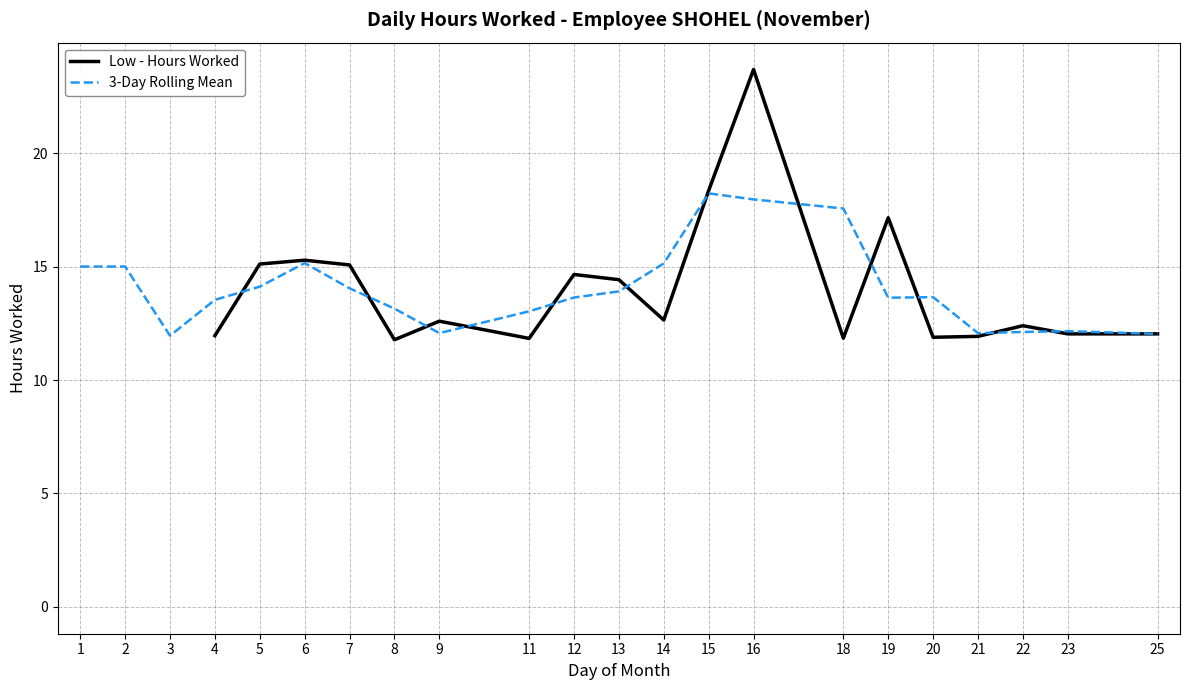

Which series has the largest total across all categories?

3-Day Rolling Mean